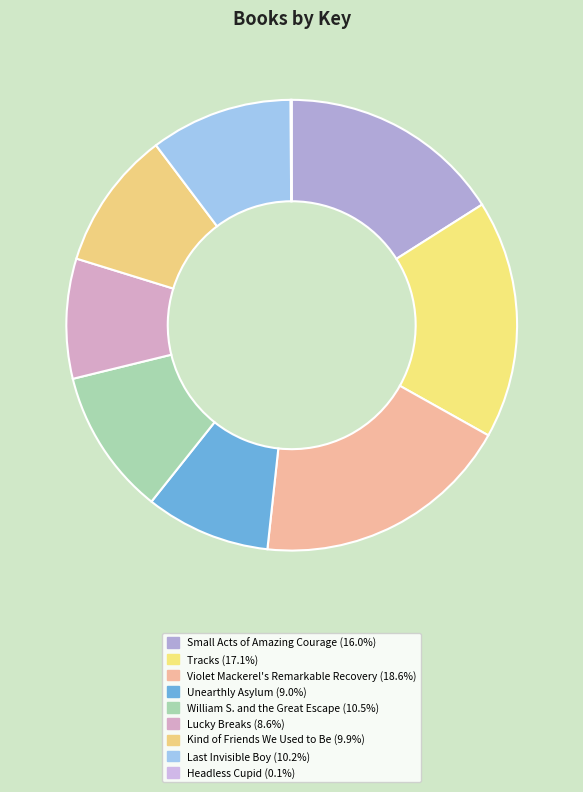

What is the change in value from Violet Mackerel's Remarkable Recovery to William S. and the Great Escape?

-36401182